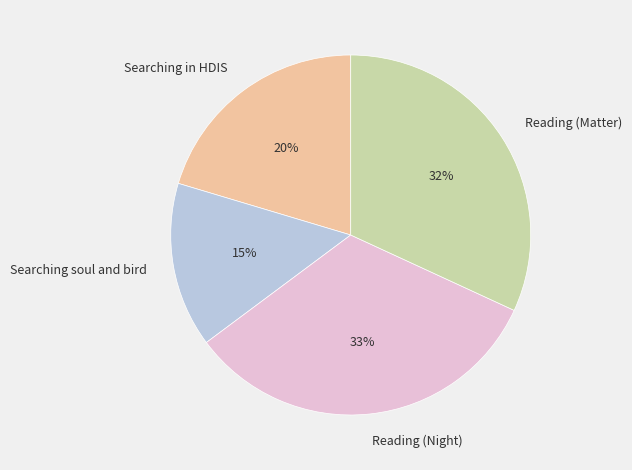

Is it true that Searching soul and bird is 29% of the pie?

False